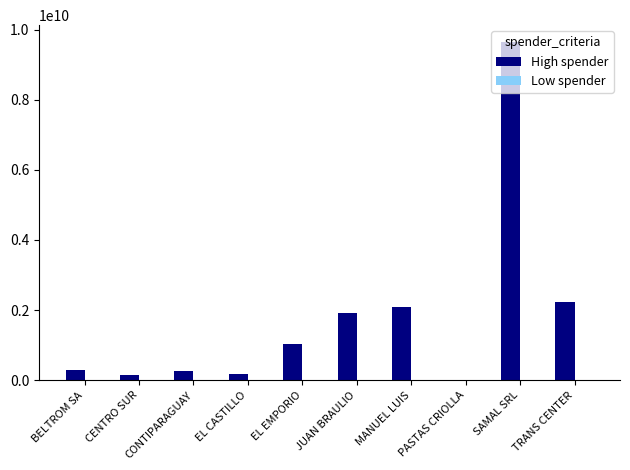

At which category is the sum across all series the highest?

SAMAL SRL